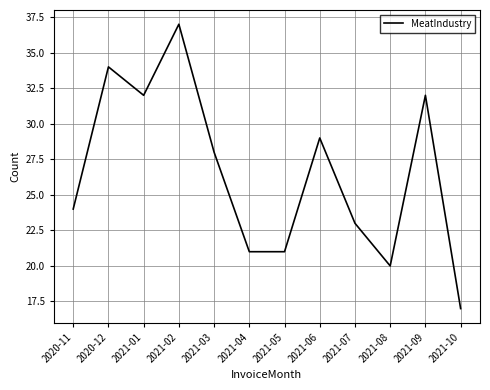

What is the difference between the maximum and minimum values?

20